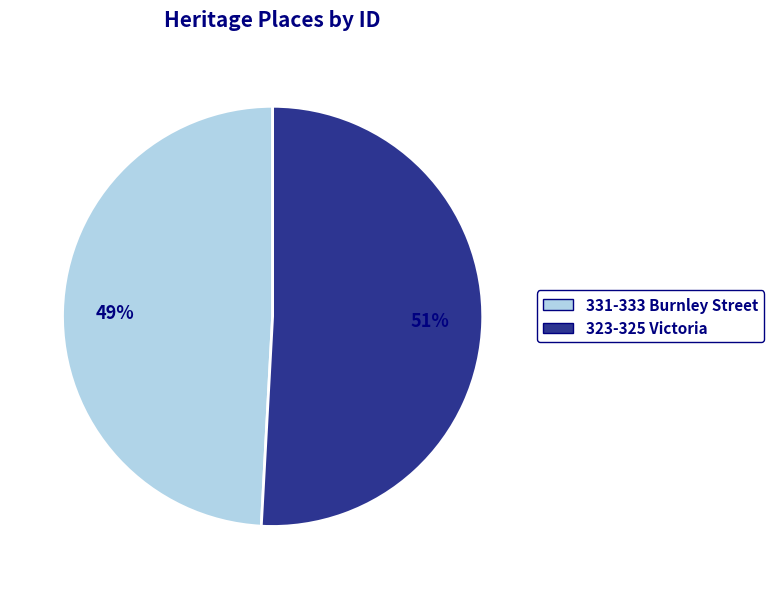

How many segments does this pie chart have?

2